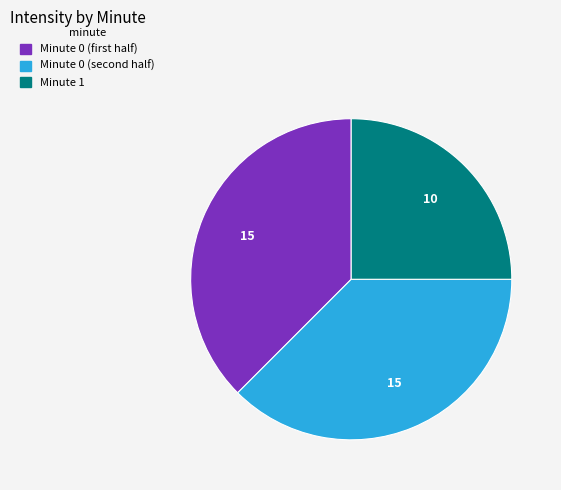

Does any single category account for the majority?

No